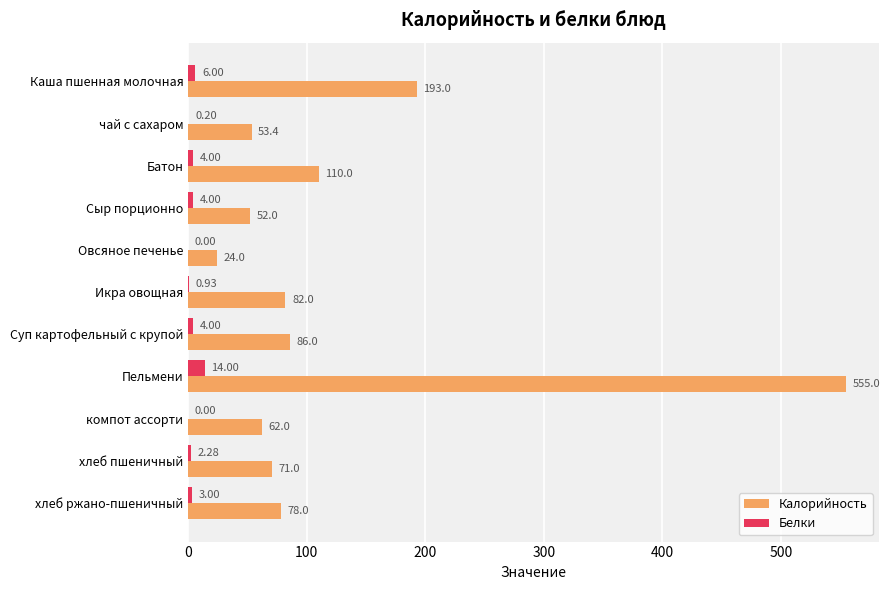

What are all the series names shown in the legend?

Калорийность, Белки